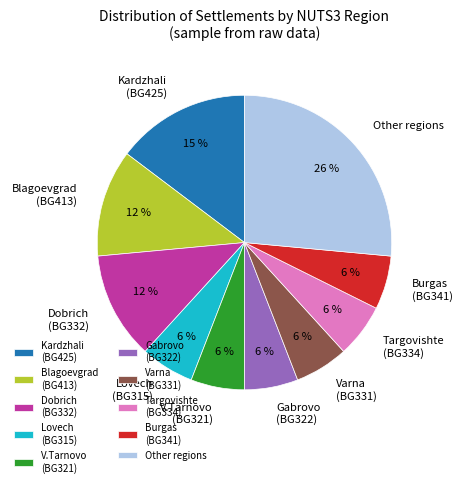

Which has a higher value, Burgas (BG341) or Other regions?

Other regions